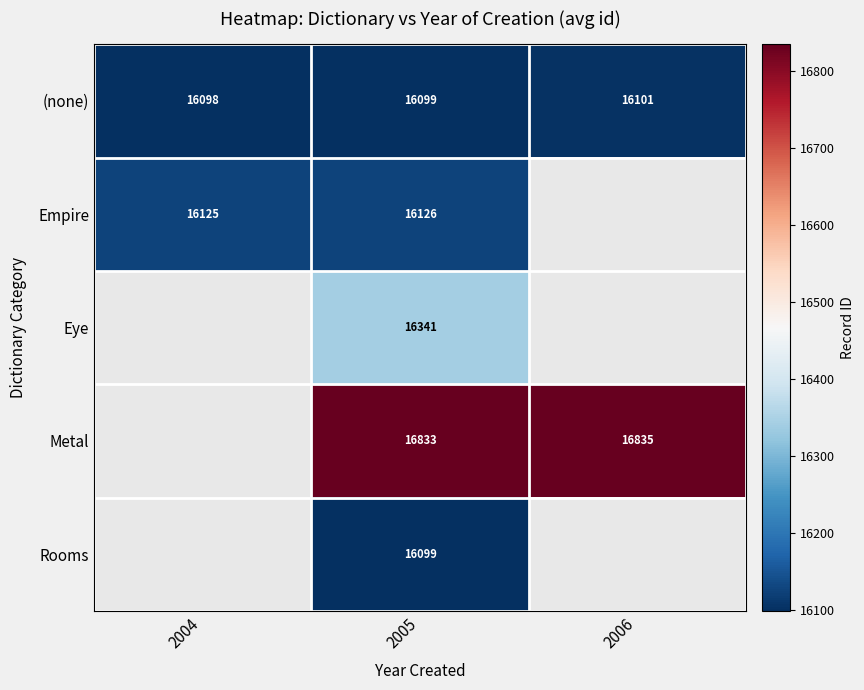

How many (none) values are between 16098 and 16101?

3